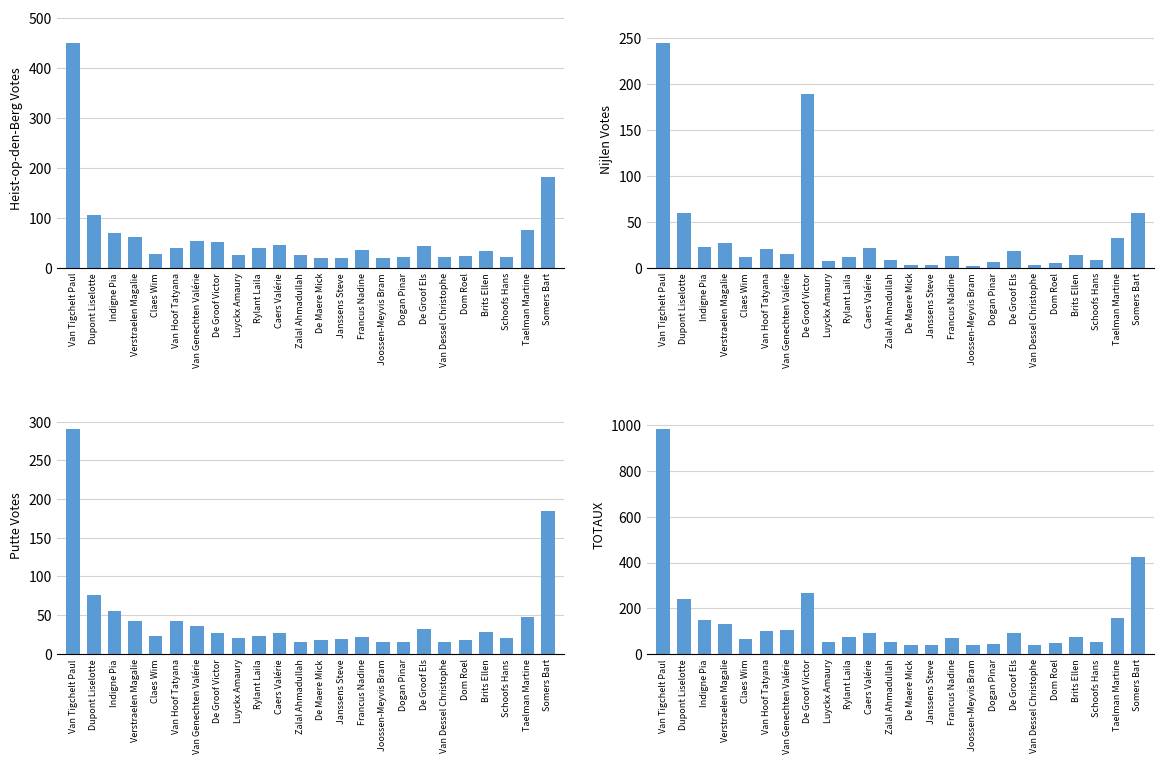

How many series are shown in this chart?

4